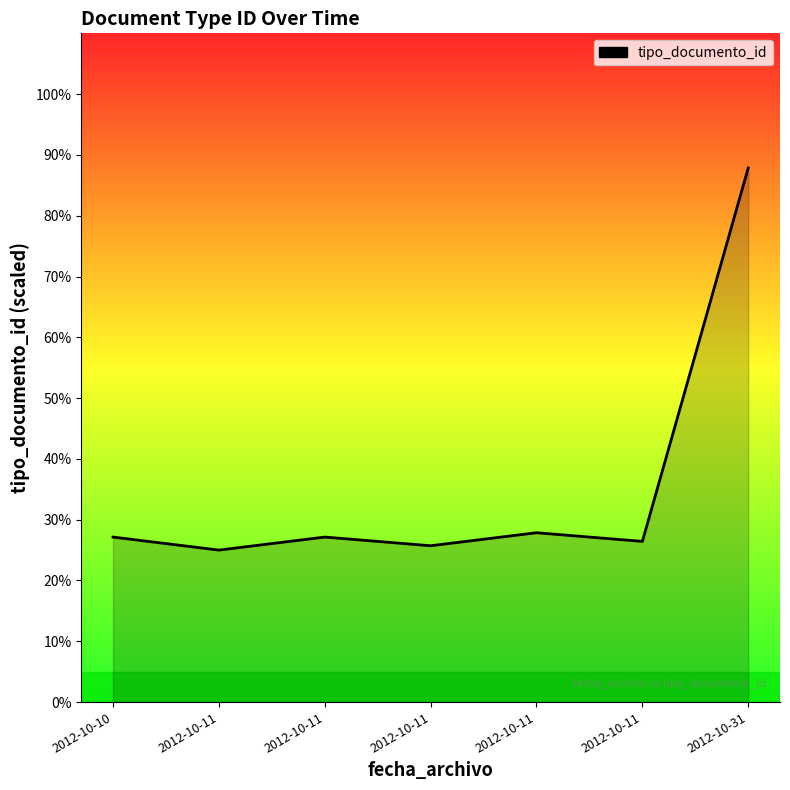

Count the number of data series in this chart.

1